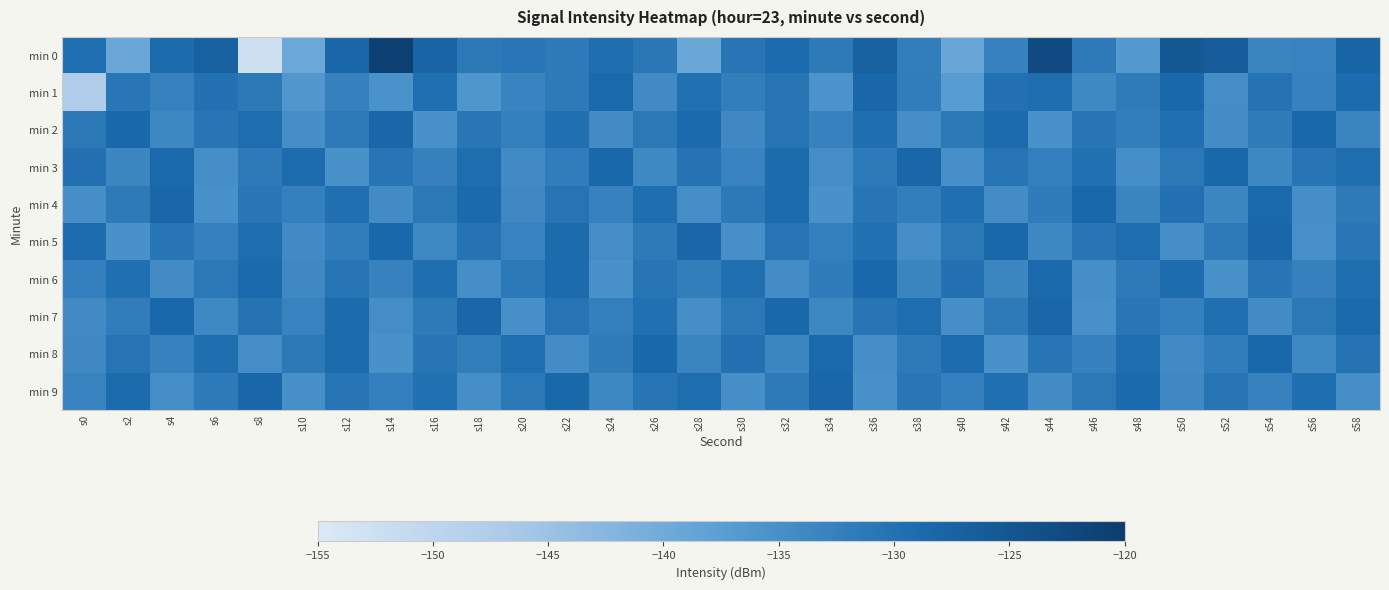

What is the total value across all series at s22?

-1306.2